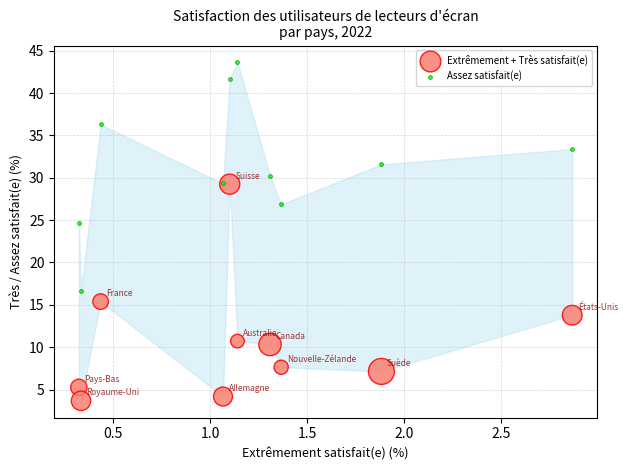

Which series reaches the minimum Y coordinate?

Extrêmement + Très satisfait(e)